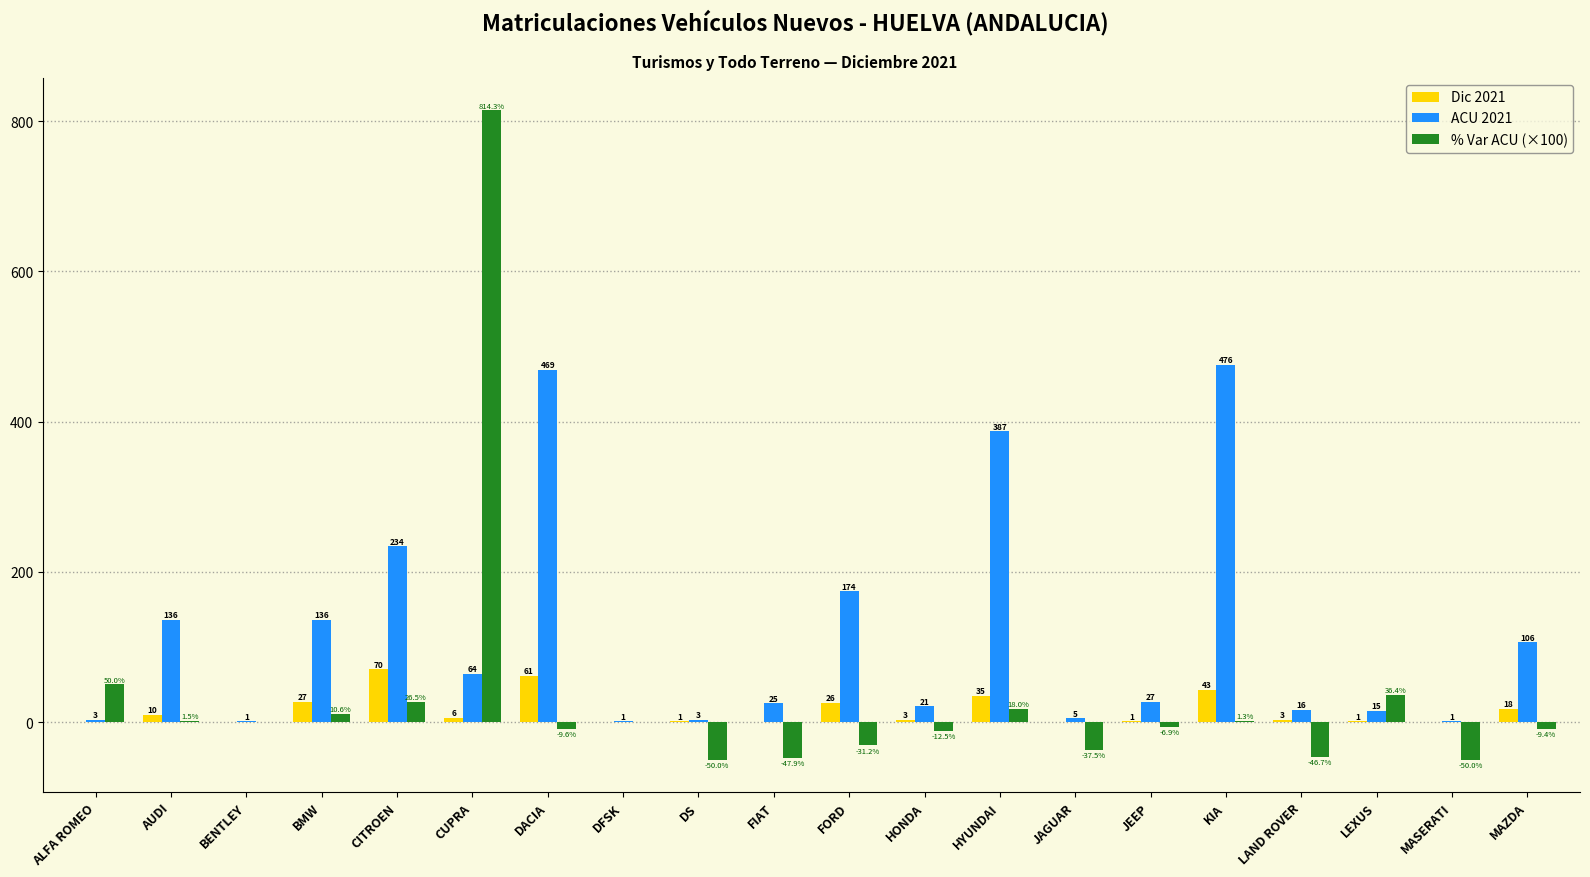

What is the total value across all series at DS?

-46.0